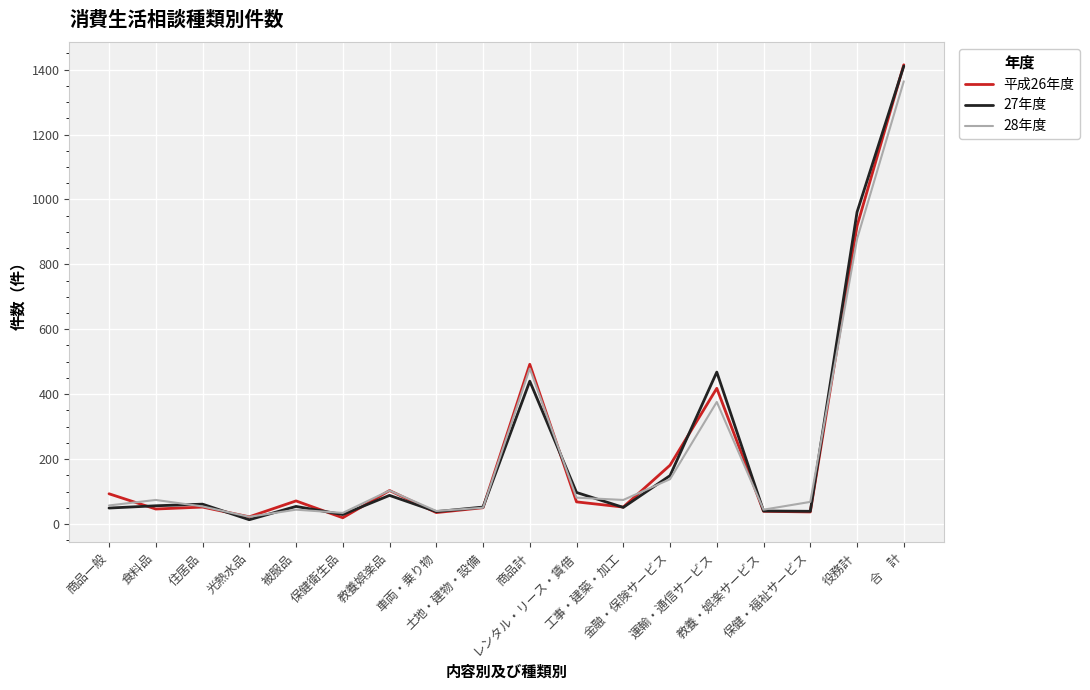

What is the greatest value displayed?

1415